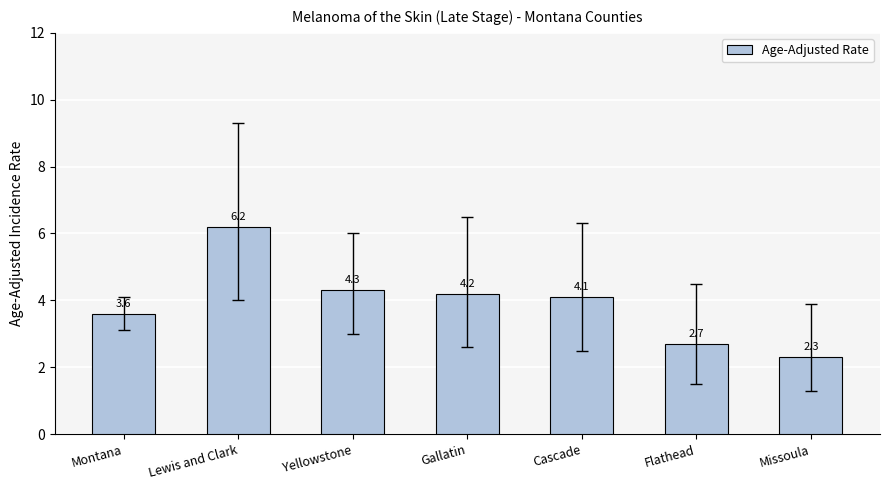

What is the smallest value displayed?

2.3